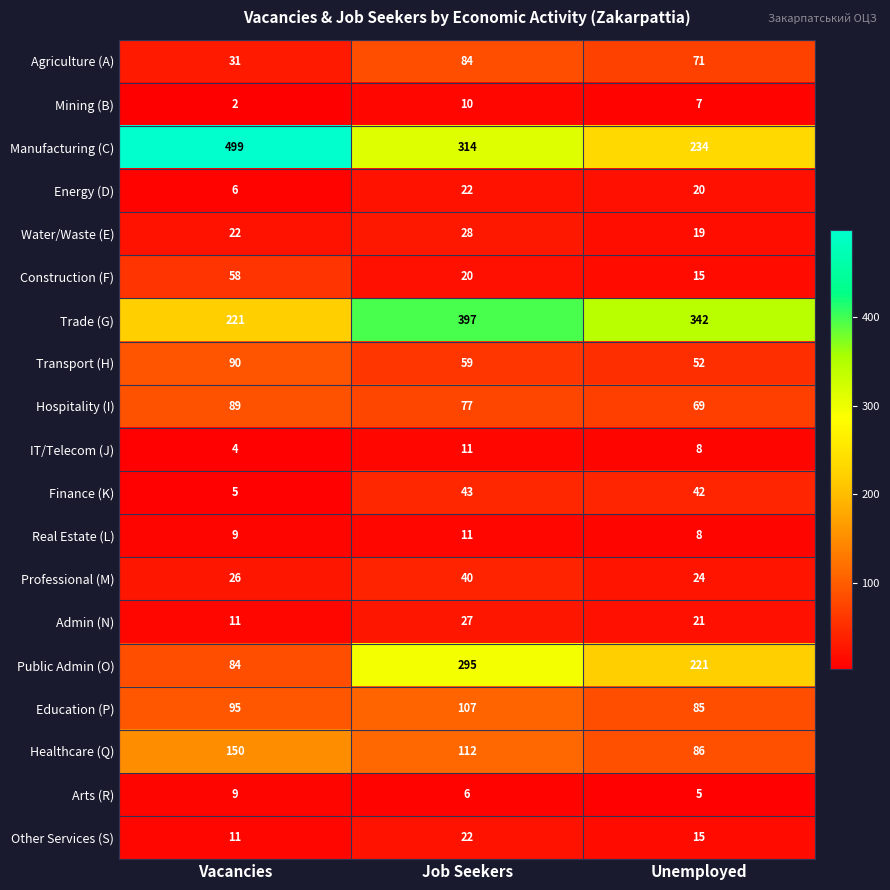

Which series has the largest total across all categories?

Manufacturing (C)